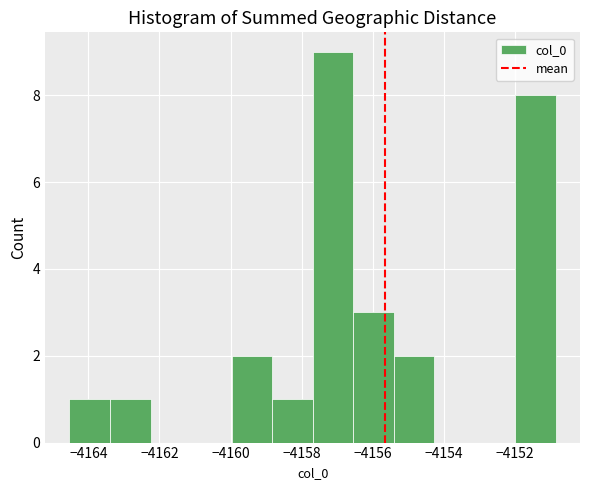

How tall is the bar that spans -4158.8 to -4157.6 on the x-axis? Neither the bar edges nor the heights are printed on the chart, so give them approximately, as read against the axes.

1